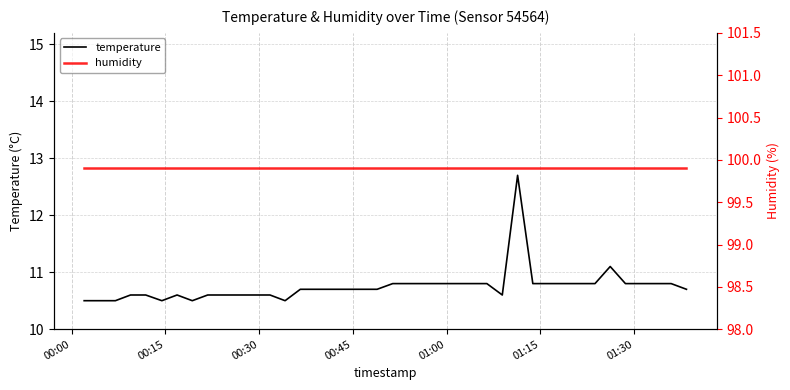

Which category has the lowest value in the humidity series?

00:00